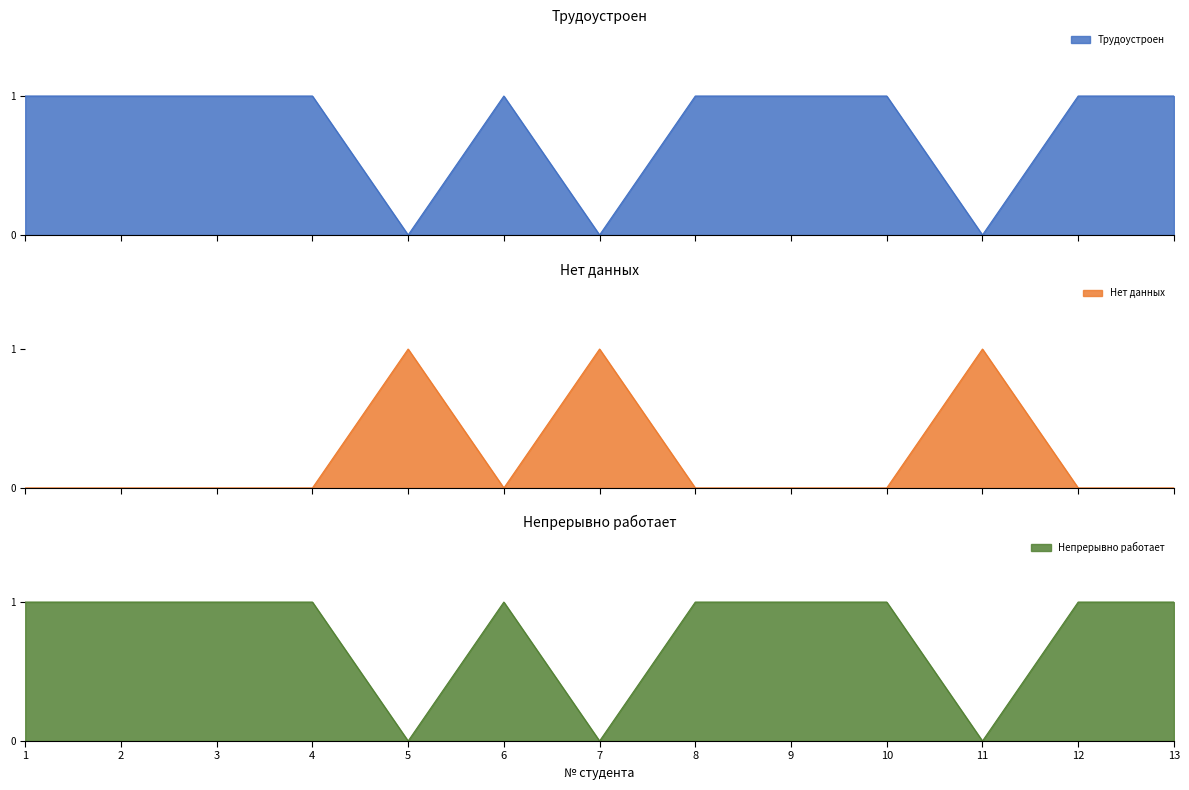

At how many categories does at least one series exceed 0?

13